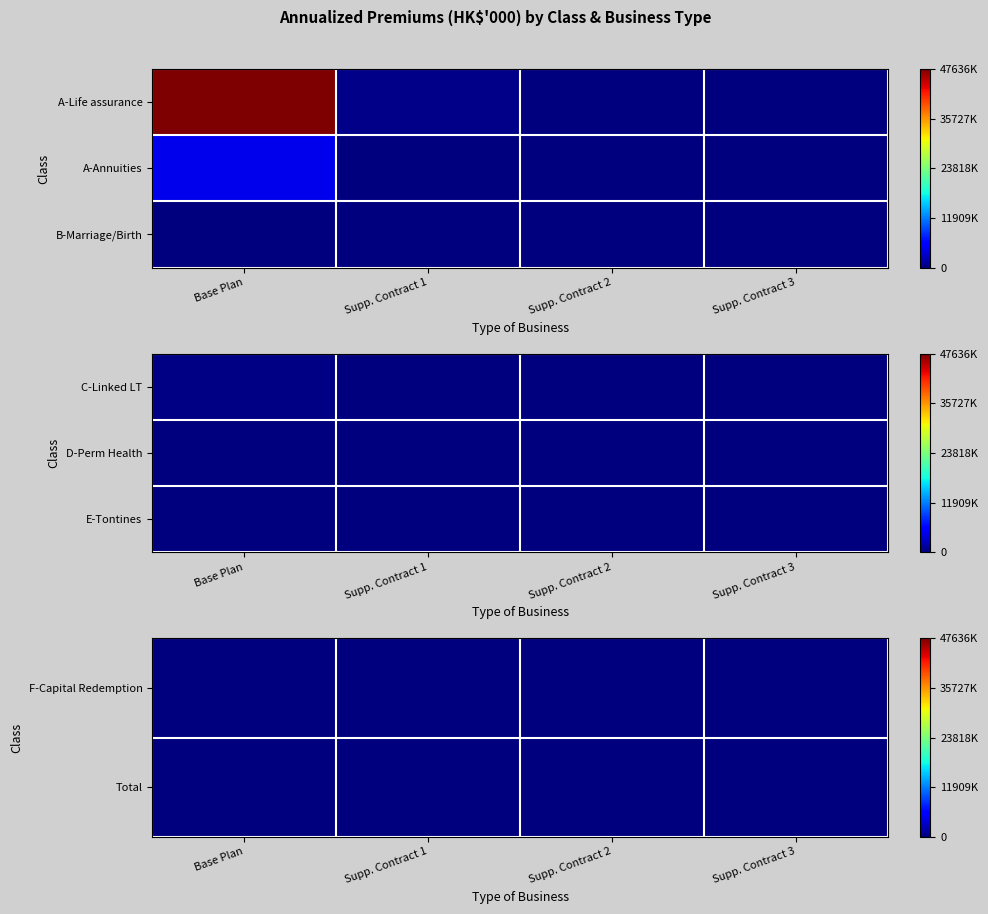

At how many categories does at least one series exceed 106437?

1